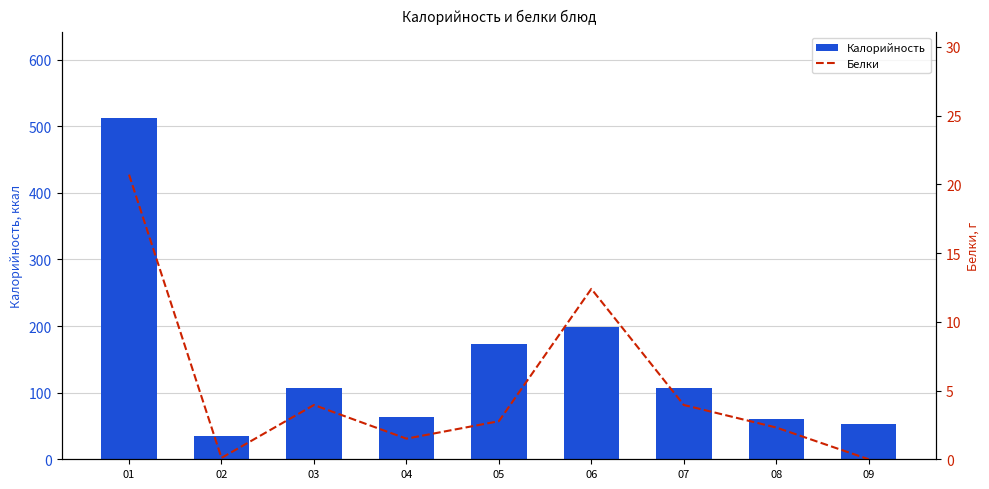

What is the value of the Белки bar at the 3rd from the left?

4.0